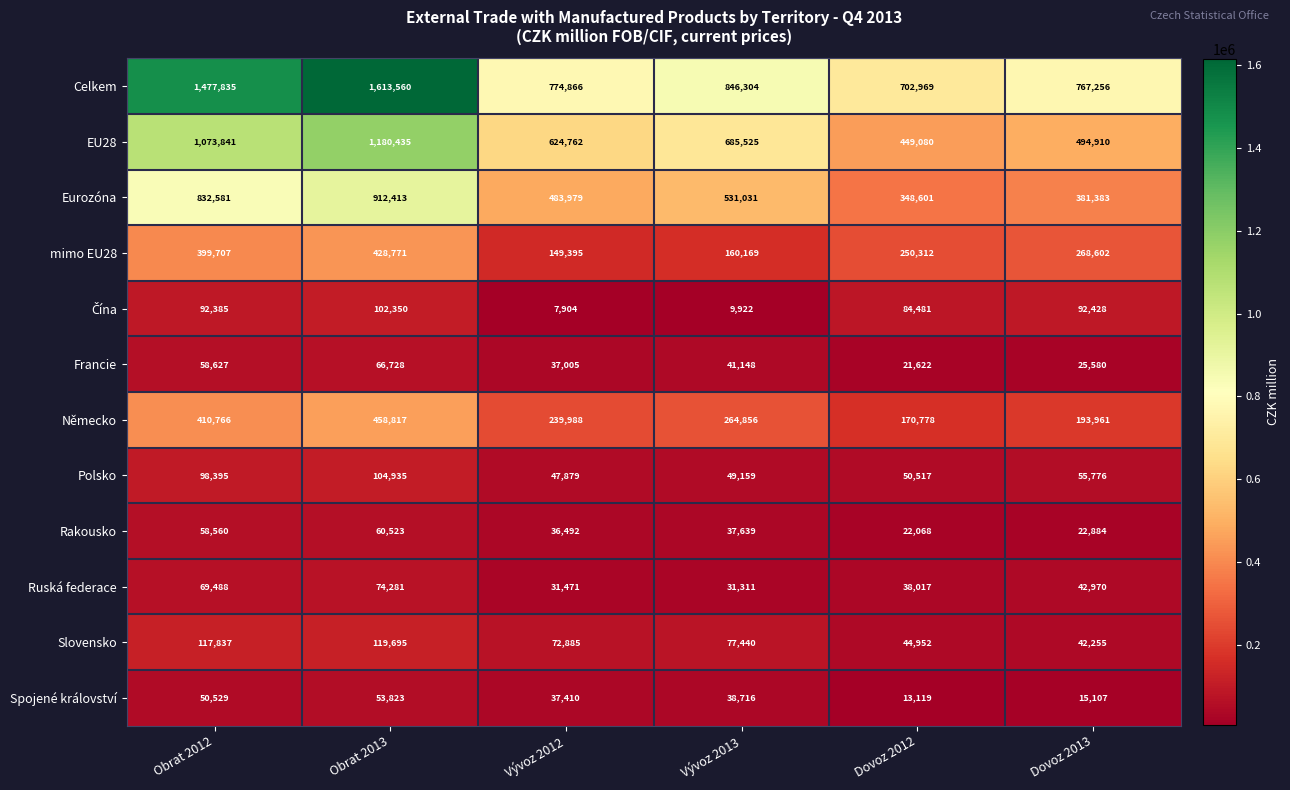

The Eurozóna series shows 381383 at Dovoz 2013. True or false?

True